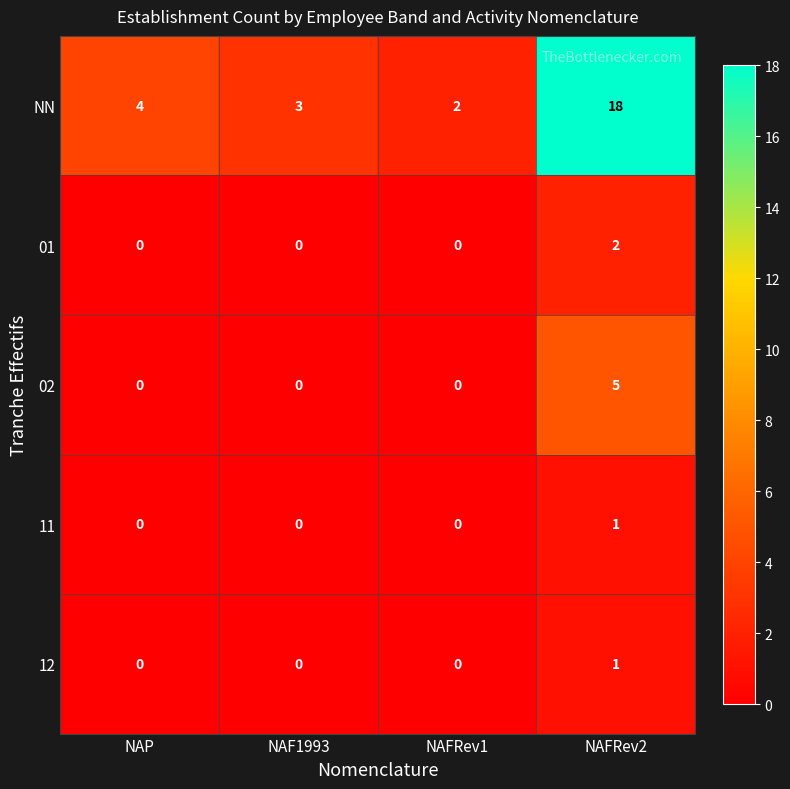

Reading right to left, what are all the values shown in this chart?

NN: 18	2	3	4
01: 2	0	0	0
02: 5	0	0	0
11: 1	0	0	0
12: 1	0	0	0